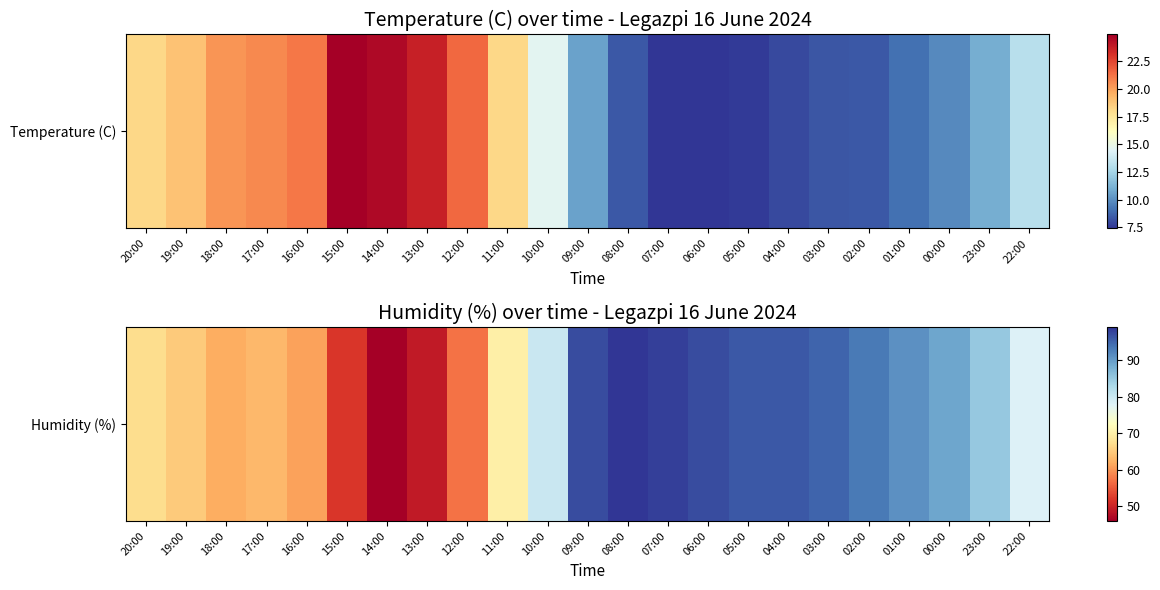

What is the smallest value displayed?

46